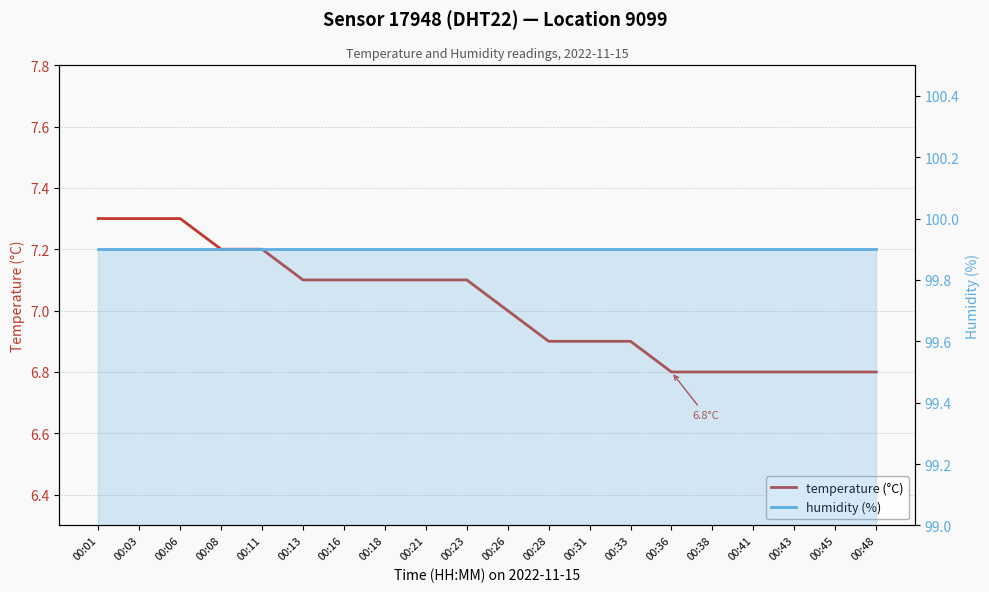

What is the approximate value of temperature (°C) at 00:28?

6.9